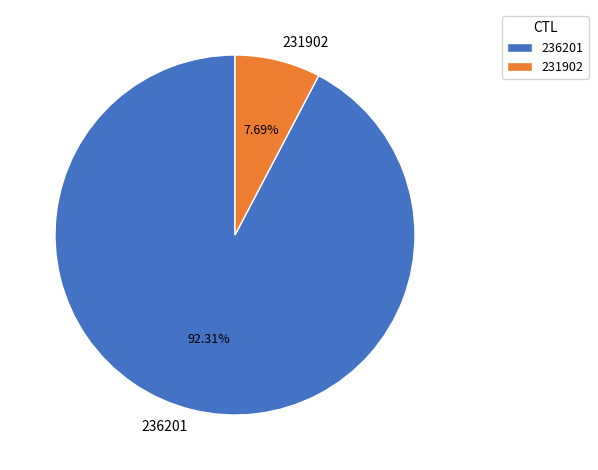

Which category has the smallest portion of the pie?

231902